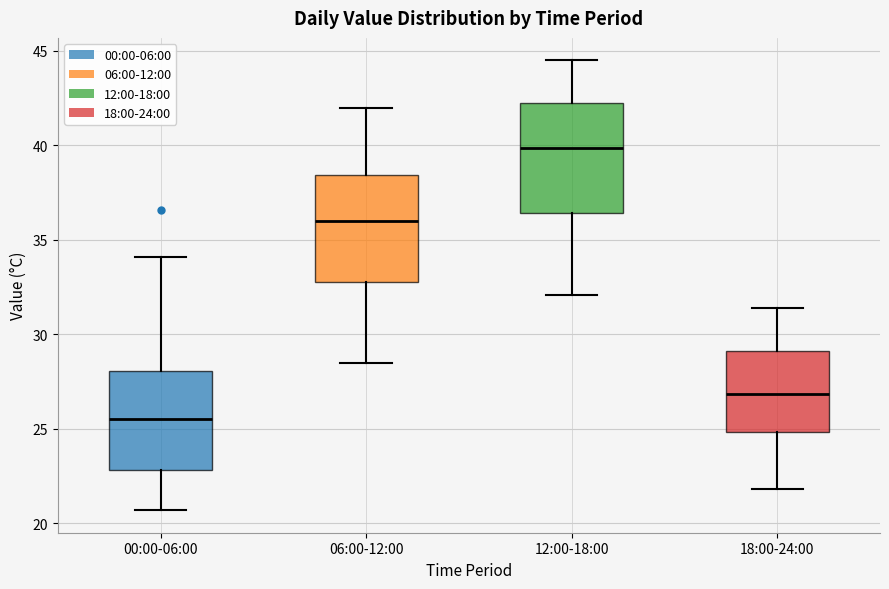

Reading left to right, transcribe this box plot: for each box, give where its median line is, the range the box spans, and where its two whiskers end, as read against the y-axis. The values are not printed on the chart, so give them approximately, as read against the axis.

00:00-06:00: median 25.5, box 23.0 to 28.0, whiskers 20.5 to 34.0
06:00-12:00: median 36.0, box 33.0 to 38.5, whiskers 28.5 to 42.0
12:00-18:00: median 40.0, box 36.5 to 42.5, whiskers 32.0 to 44.5
18:00-24:00: median 27.0, box 25.0 to 29.0, whiskers 22.0 to 31.5